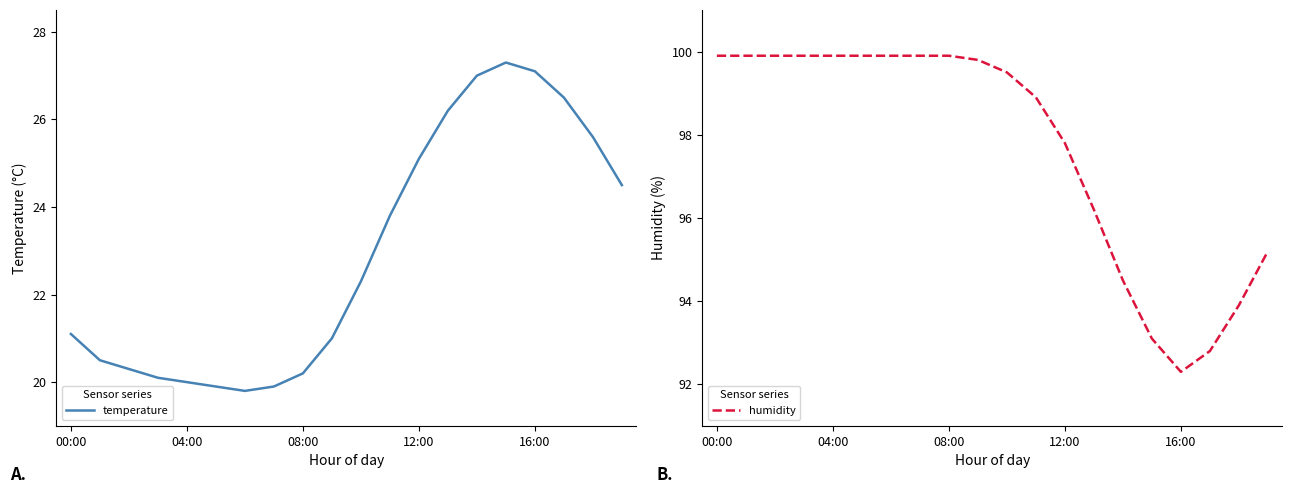

Is it true that temperature equals 5.6 at 00:00?

False